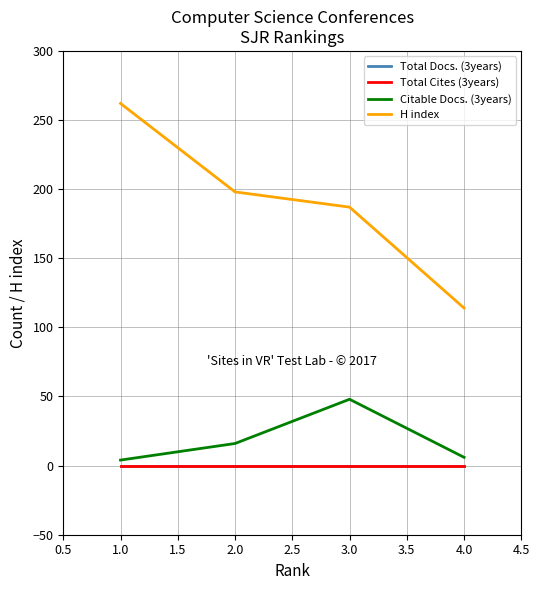

True or false: H index has more than 0 interior local peaks.

False